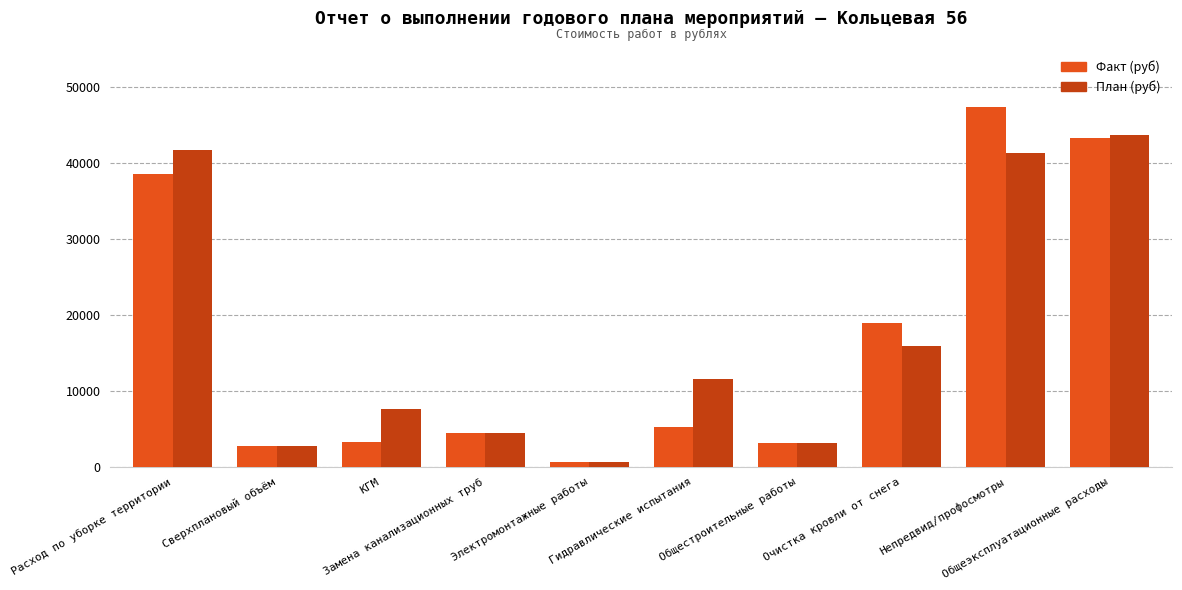

What are all the series names shown in the legend?

Факт (руб), План (руб)